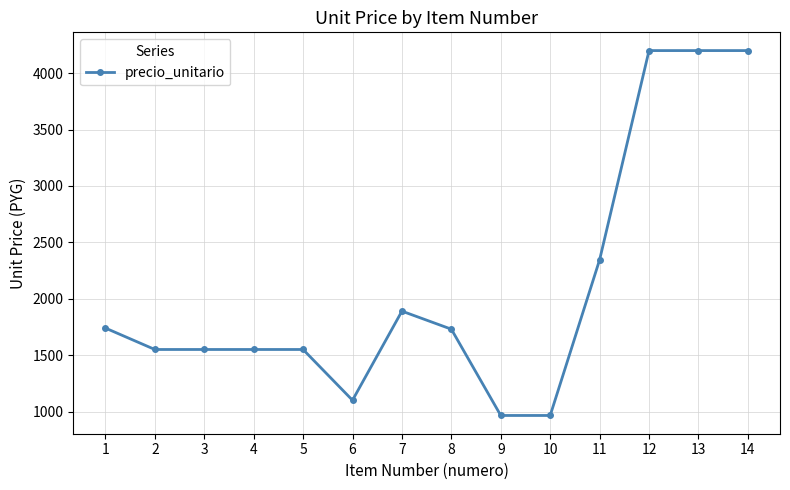

What is the difference between the values at 2 and 1?

190